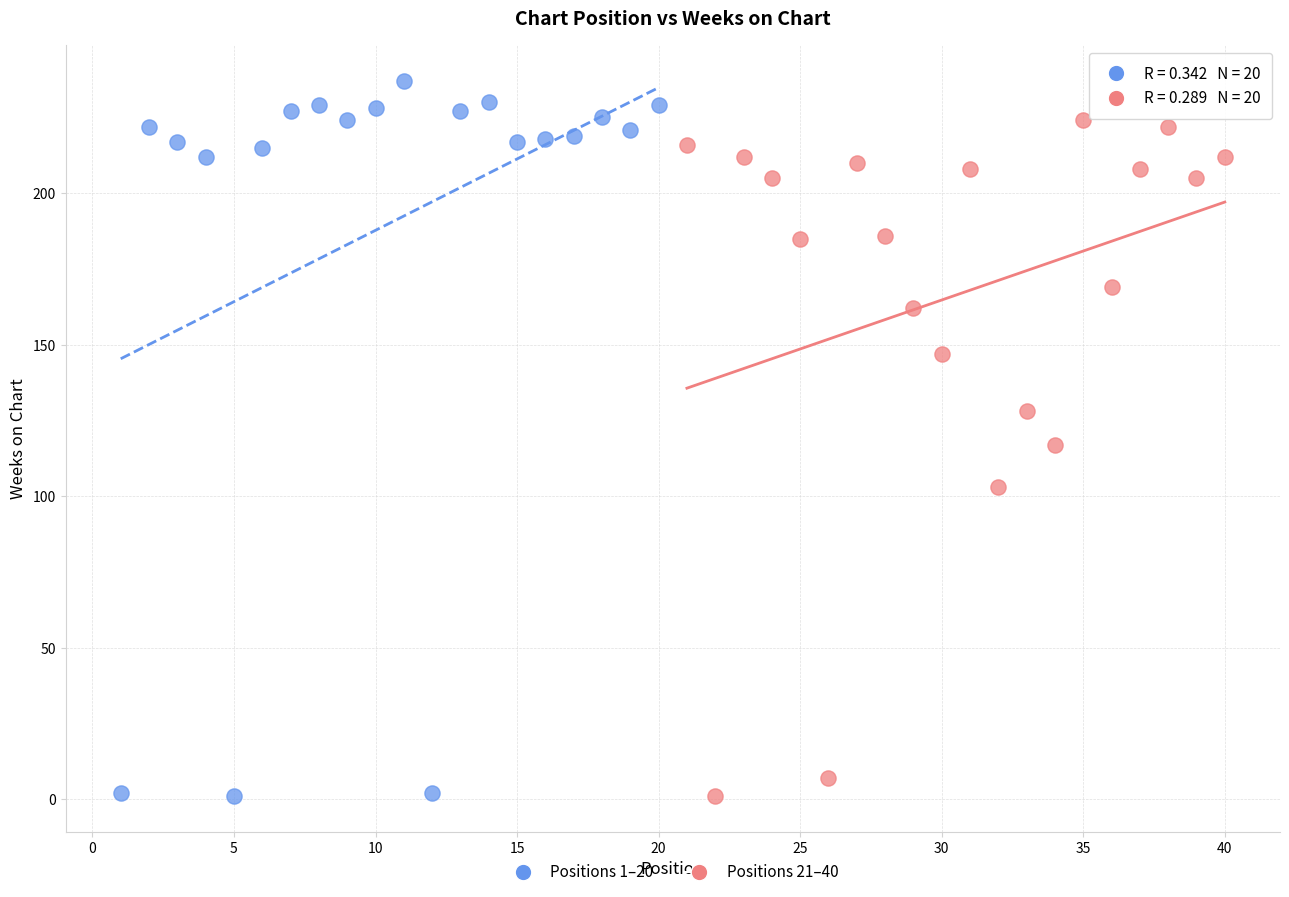

Which series has the largest Y range (max minus min)?

Positions 1–20